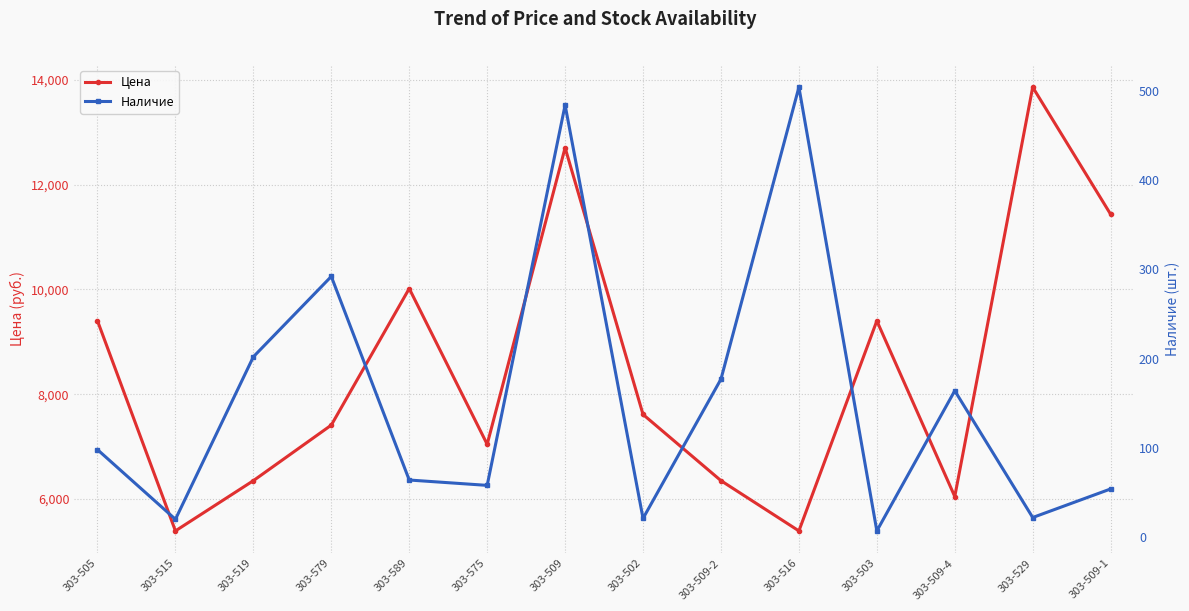

What is the spread (max minus min) of values at 303-529?

13836.9